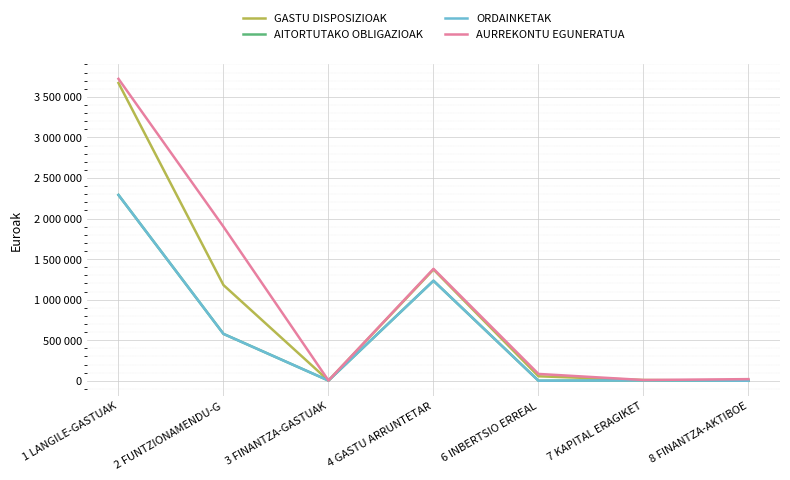

Is this an area chart (filled region under the line)?

No